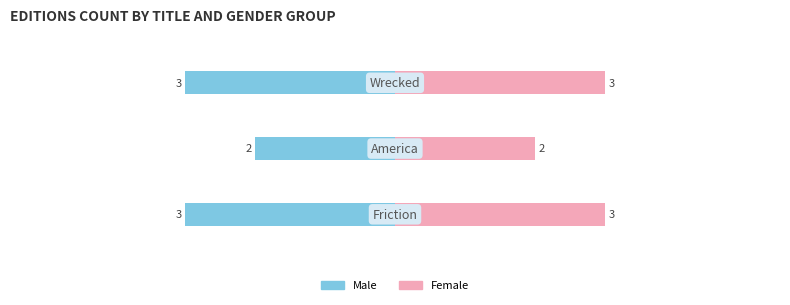

What is the value of the Female bar at the 3rd from the left?

3